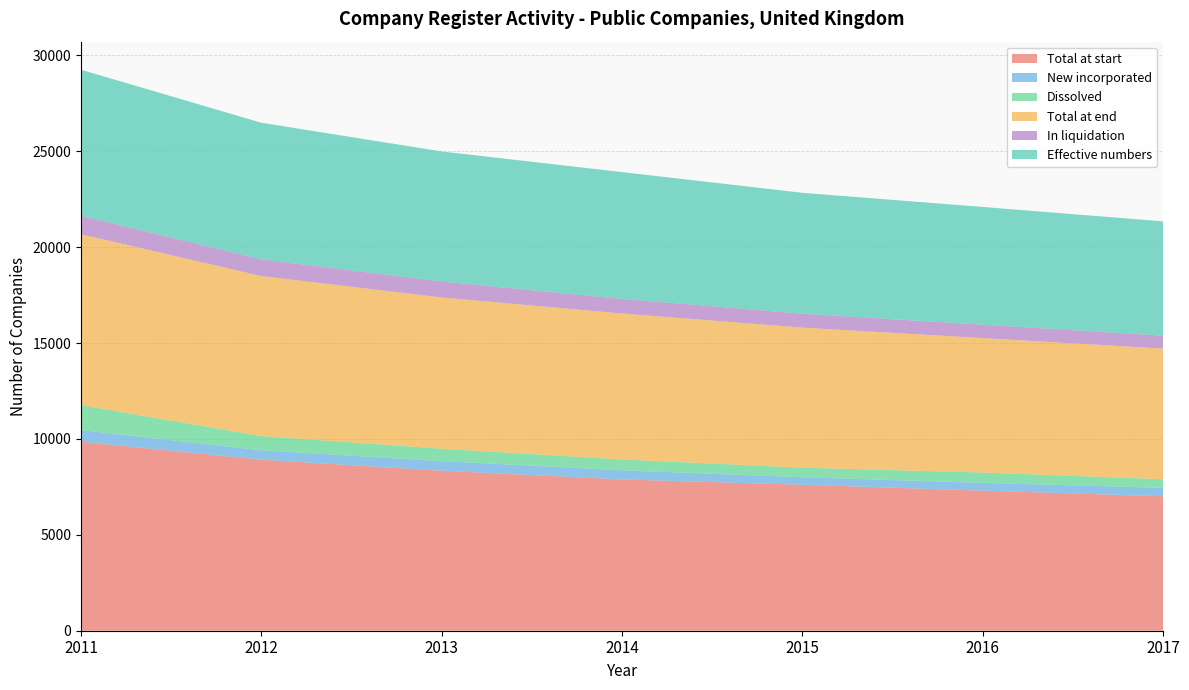

Reading left to right, what are all the values shown in this chart?

Total at start: 2011=9853	2012=8916	2013=8344	2014=7889	2015=7611	2016=7305	2017=7010
New incorporated: 2011=607	2012=491	2013=499	2014=476	2015=391	2016=405	2017=439
Dissolved: 2011=1301	2012=744	2013=648	2014=566	2015=500	2016=540	2017=449
Total at end: 2011=8916	2012=8344	2013=7889	2014=7611	2015=7305	2016=7010	2017=6815
In liquidation: 2011=961	2012=872	2013=828	2014=759	2015=726	2016=697	2017=675
Effective numbers: 2011=7617	2012=7123	2013=6786	2014=6616	2015=6304	2016=6142	2017=5960